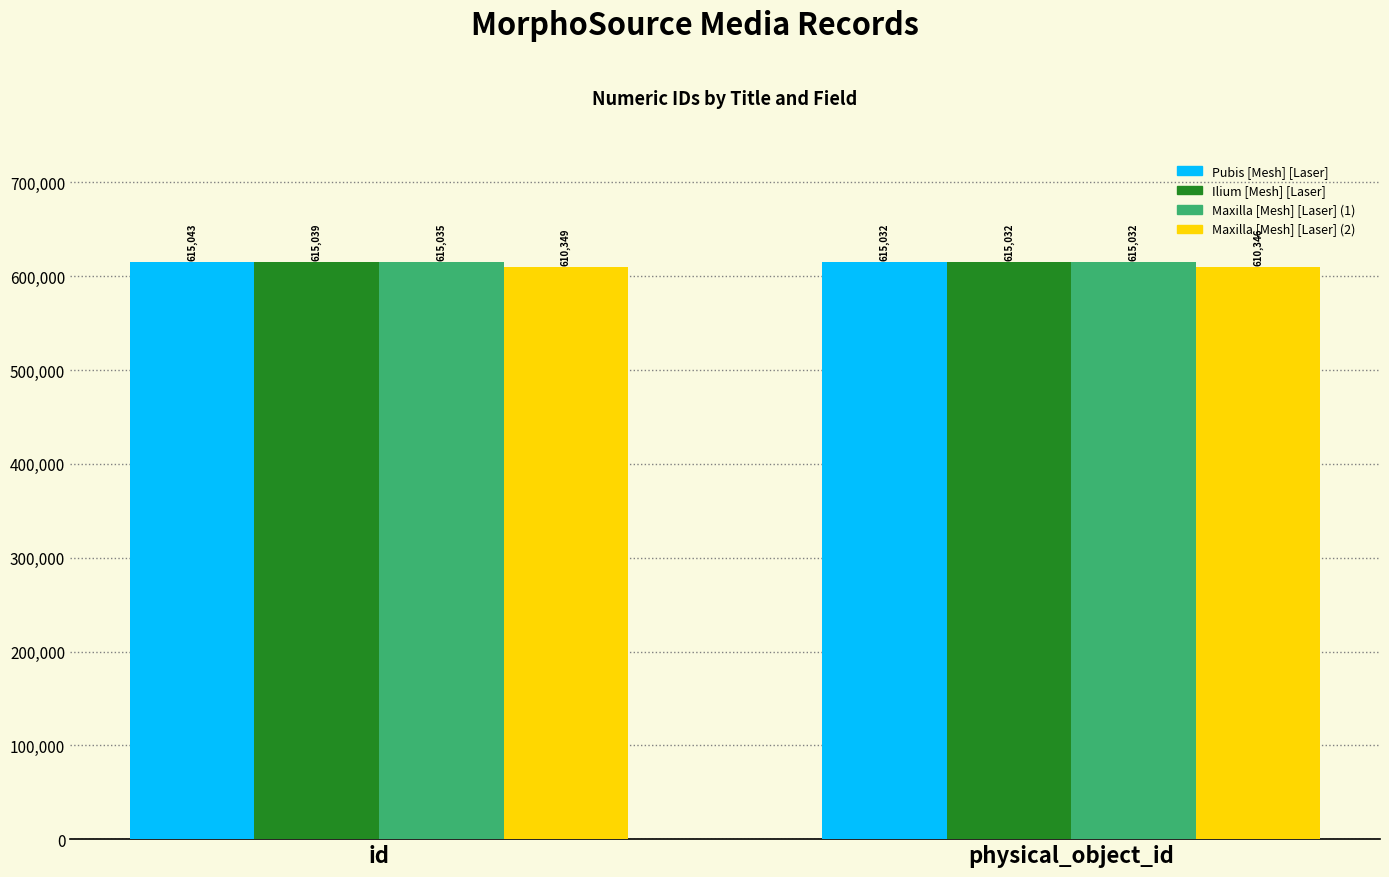

How many bars are there in each group?

4